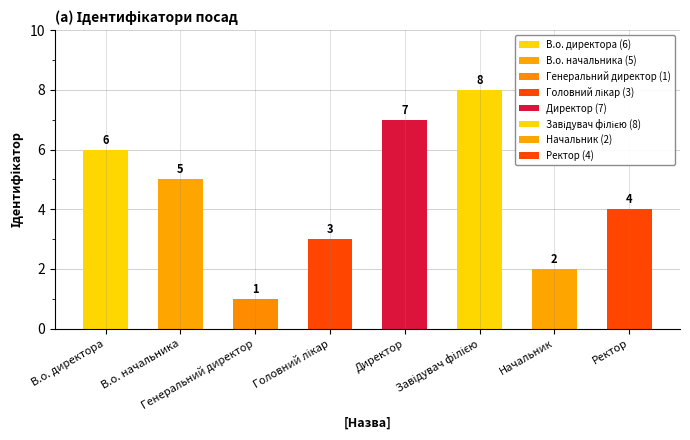

How many distinct data groups are displayed?

1